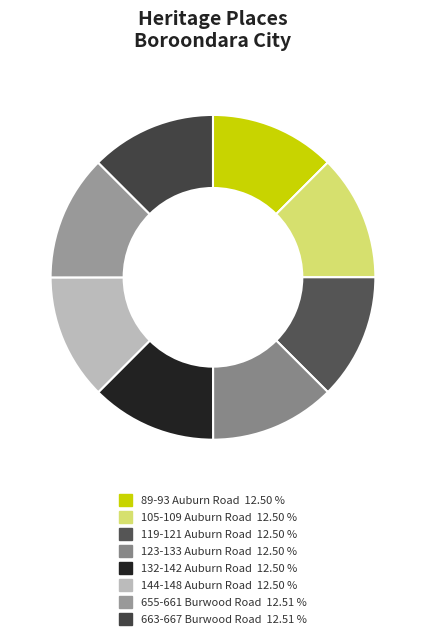

How many slices are in this pie chart?

8